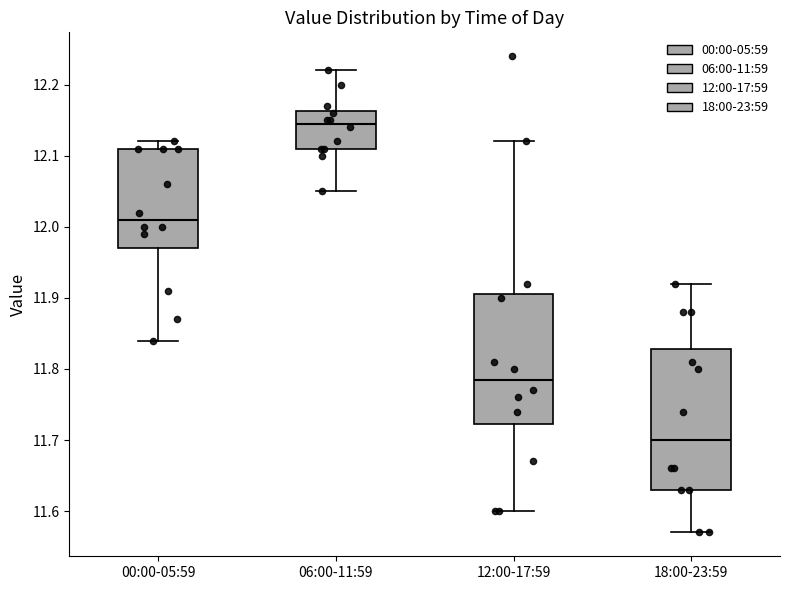

Which box has the lowest median line?

18:00-23:59